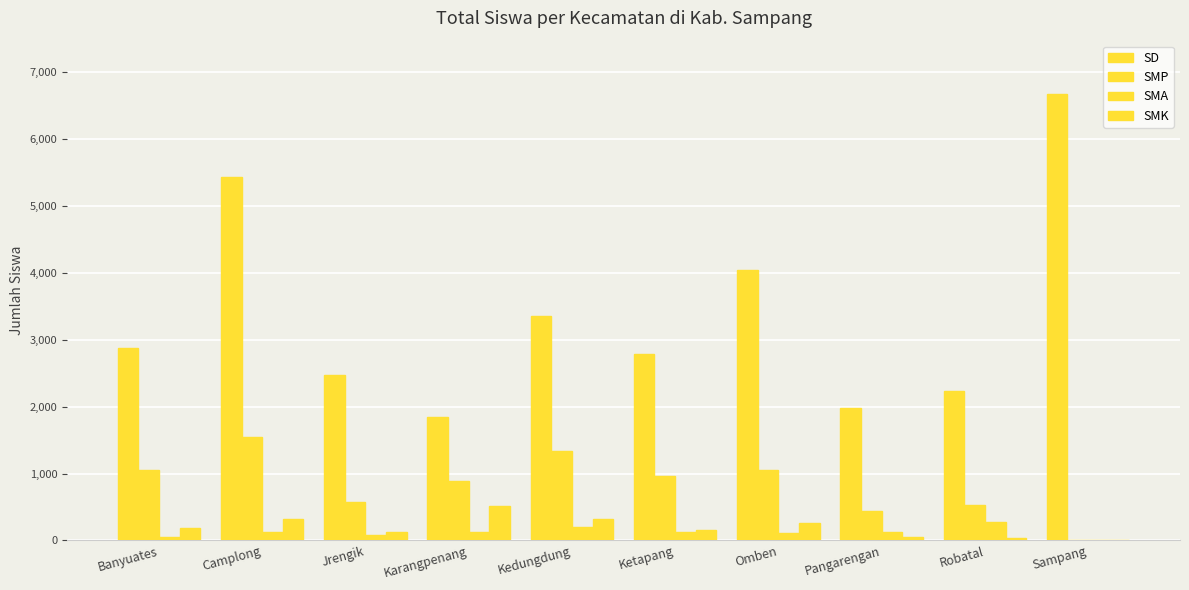

What is the highest value of the SMP series?

1542